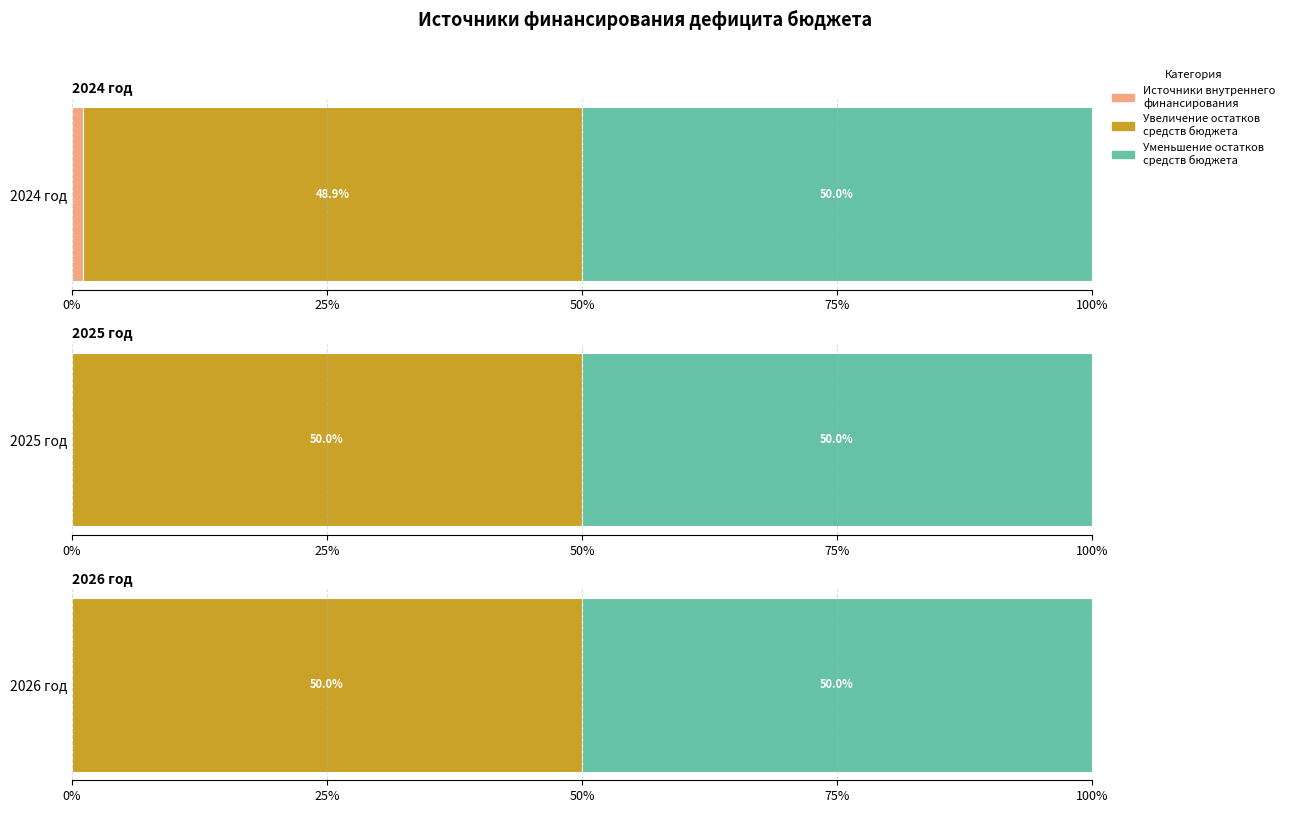

True or false: 2024 год has a value of 1741.3 at Источники внутреннего
финансирования.

False